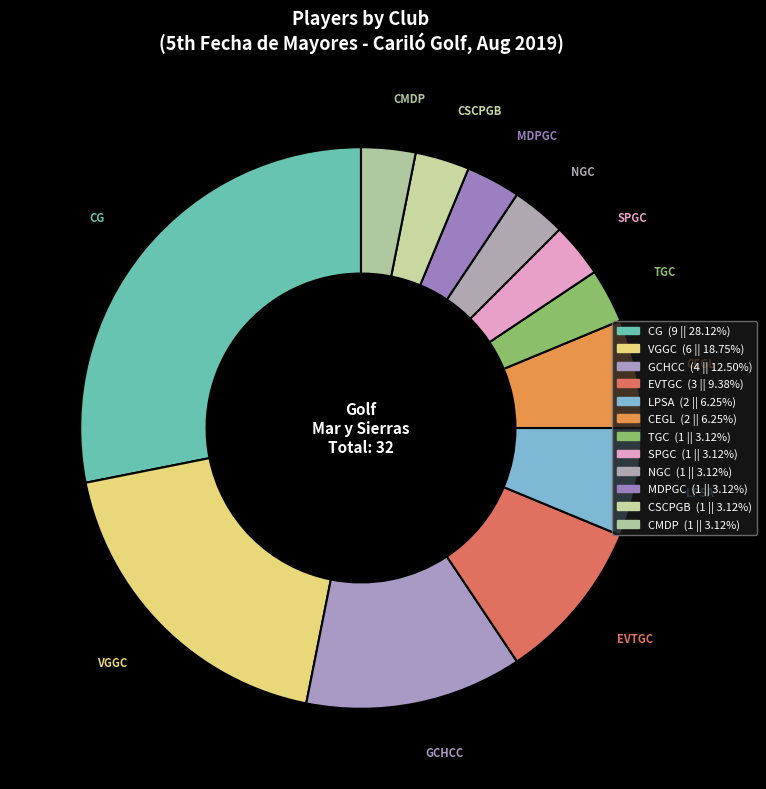

Which category has the biggest portion of the pie?

CG